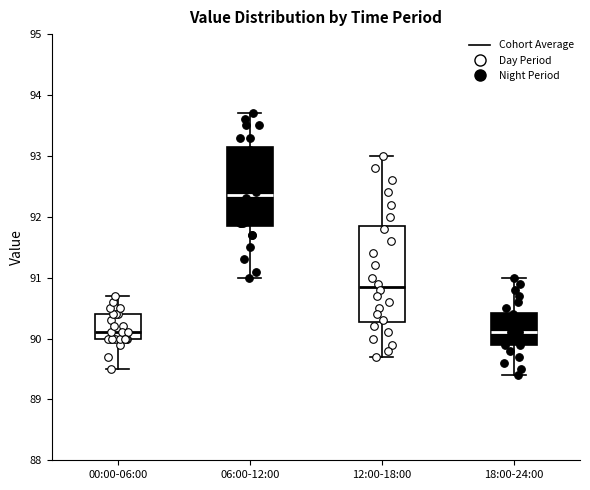

Which box is the tallest, from its lower edge to its upper edge?

12:00-18:00